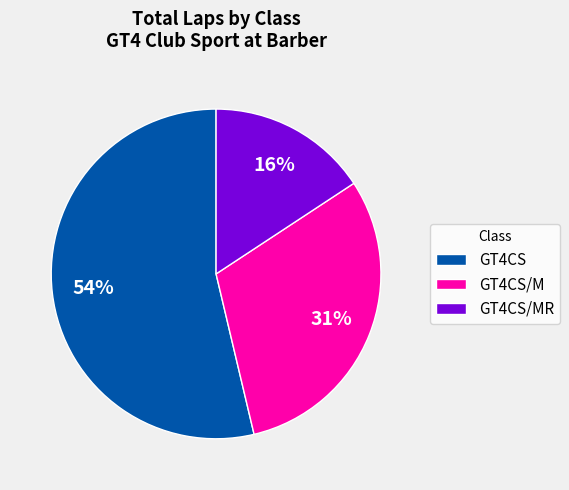

Is the sum of GT4CS/M and GT4CS/MR greater than half?

No